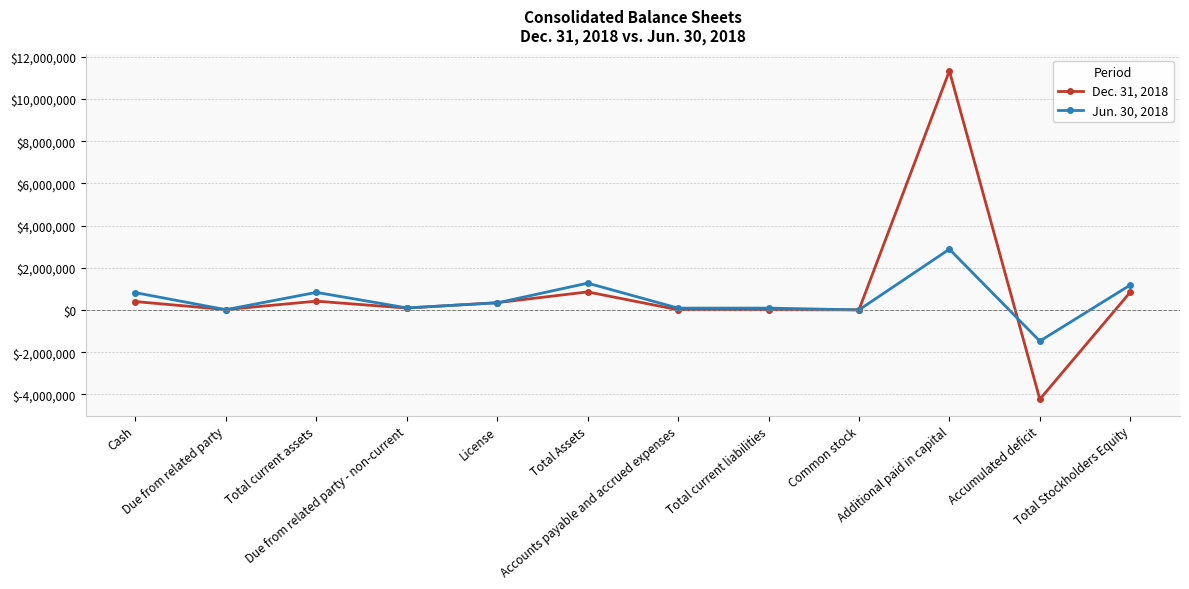

What is the value of the Dec. 31, 2018 point at the 5th from the left?

347915